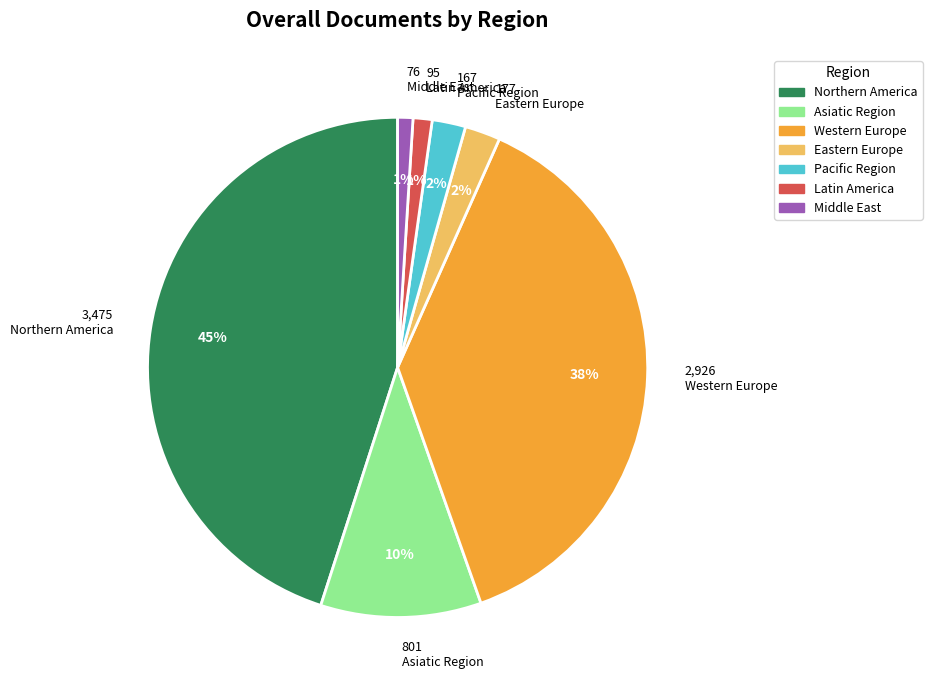

True or false: Latin America accounts for 1% of the total.

True